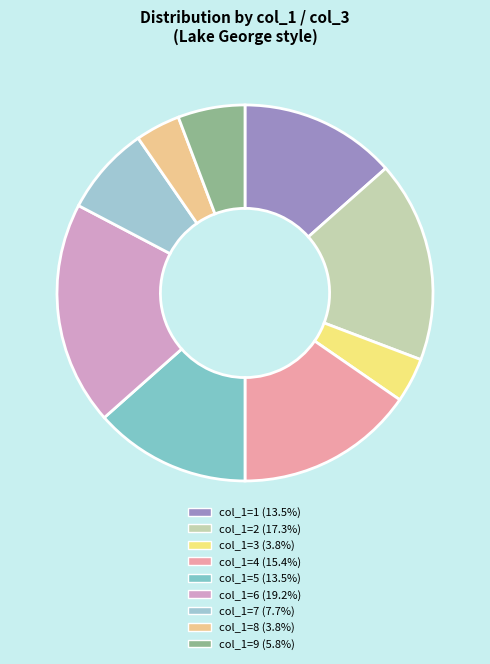

How many slices are in this pie chart?

9